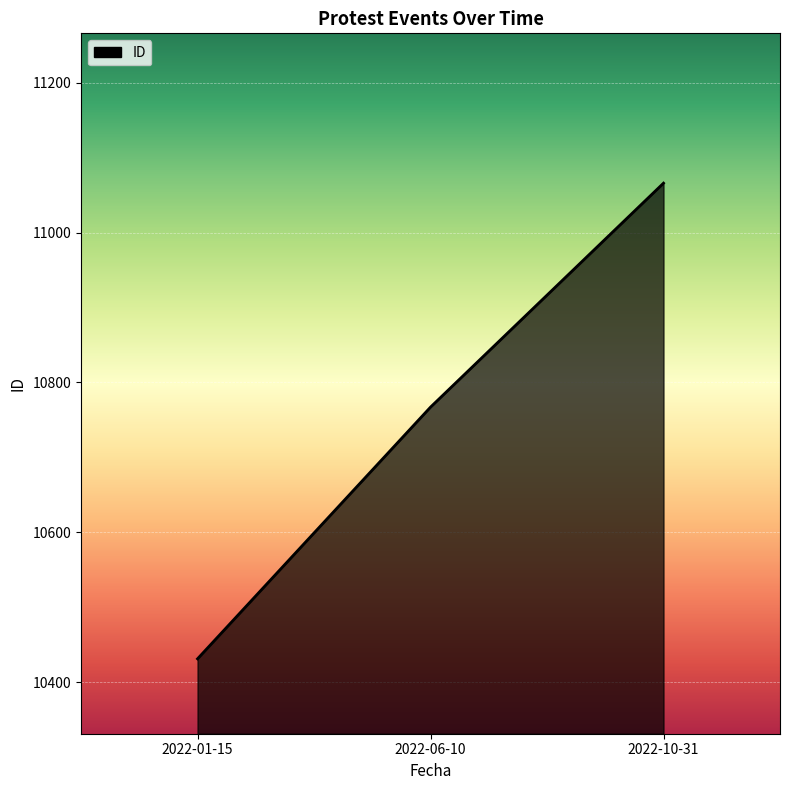

How many values are below 10767?

1